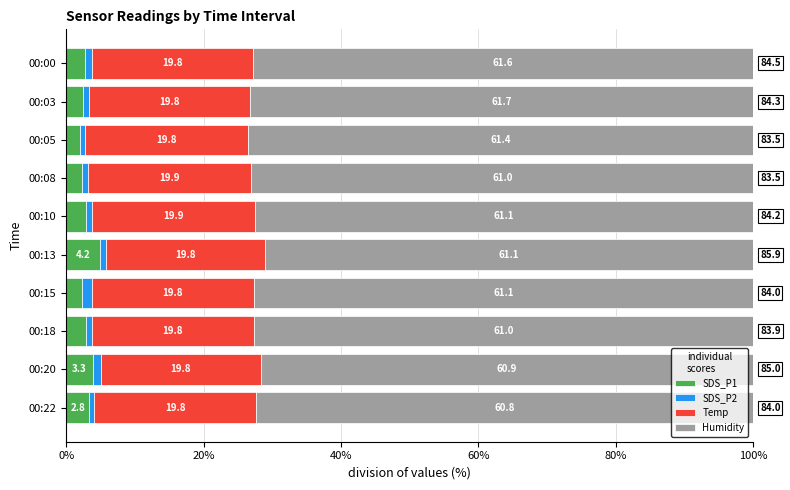

Which series has the widest spread of values?

SDS_P1